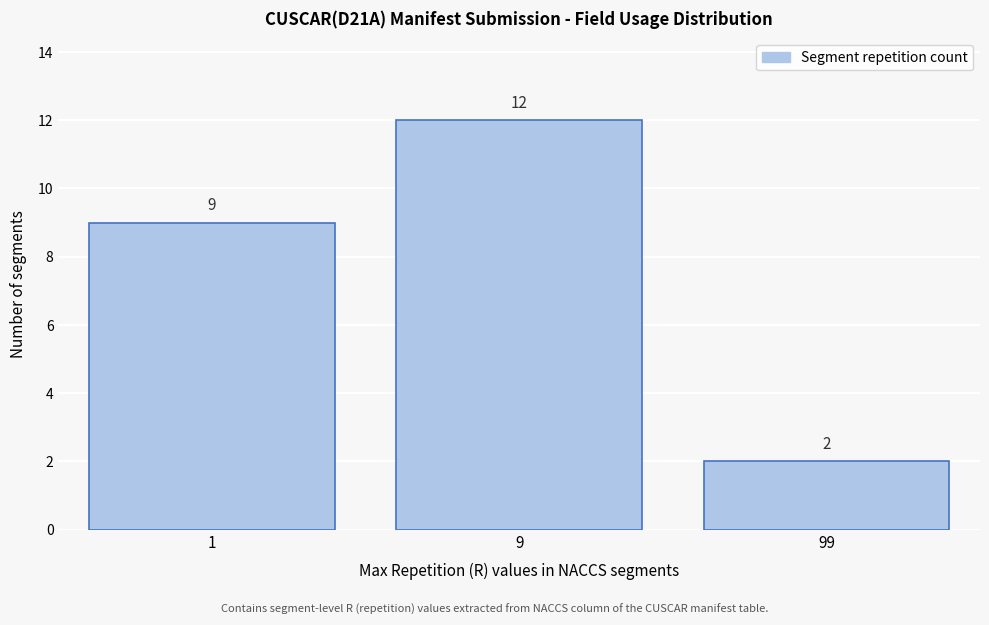

Reading left to right, extract all data points from this chart.

9	12	2